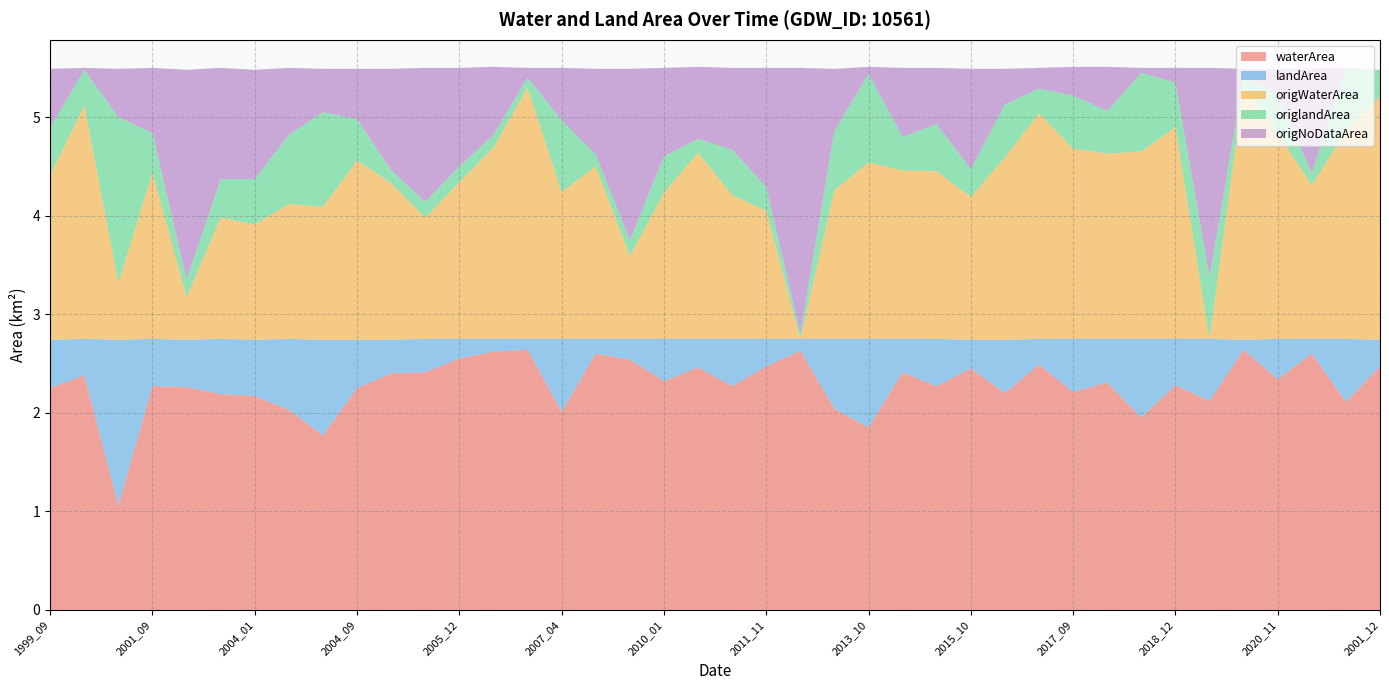

Reading left to right, list all the values displayed in this chart.

waterArea: 1999_09=2.2	1999_12=2.4	2000_04=1.1	2001_09=2.3	2003_10=2.3	2003_12=2.2	2004_01=2.2	2004_04=2.0	2004_05=1.8	2004_09=2.2	2004_10=2.4	2004_12=2.4	2005_12=2.5	2006_11=2.6	2007_01=2.6	2007_04=2.0	2008_01=2.6	2008_09=2.5	2010_01=2.3	2010_12=2.5	2011_10=2.3	2011_11=2.5	2011_12=2.6	2012_05=2.0	2013_10=1.9	2015_01=2.4	2015_02=2.3	2015_10=2.5	2016_03=2.2	2016_09=2.5	2017_09=2.2	2017_11=2.3	2018_10=1.9	2018_12=2.3	2019_07=2.1	2019_12=2.6	2020_11=2.3	2020_12=2.6	2001_01=2.1	2001_12=2.5
landArea: 1999_09=0.5	1999_12=0.4	2000_04=1.7	2001_09=0.5	2003_10=0.5	2003_12=0.6	2004_01=0.6	2004_04=0.7	2004_05=1.0	2004_09=0.5	2004_10=0.3	2004_12=0.3	2005_12=0.2	2006_11=0.1	2007_01=0.1	2007_04=0.7	2008_01=0.1	2008_09=0.2	2010_01=0.4	2010_12=0.3	2011_10=0.5	2011_11=0.3	2011_12=0.1	2012_05=0.7	2013_10=0.9	2015_01=0.3	2015_02=0.5	2015_10=0.3	2016_03=0.5	2016_09=0.3	2017_09=0.5	2017_11=0.4	2018_10=0.8	2018_12=0.5	2019_07=0.6	2019_12=0.1	2020_11=0.4	2020_12=0.1	2001_01=0.6	2001_12=0.3
origWaterArea: 1999_09=1.7	1999_12=2.4	2000_04=0.6	2001_09=1.7	2003_10=0.4	2003_12=1.2	2004_01=1.2	2004_04=1.4	2004_05=1.4	2004_09=1.8	2004_10=1.6	2004_12=1.2	2005_12=1.6	2006_11=1.9	2007_01=2.5	2007_04=1.5	2008_01=1.8	2008_09=0.8	2010_01=1.5	2010_12=1.9	2011_10=1.5	2011_11=1.3	2011_12=0.0	2012_05=1.5	2013_10=1.8	2015_01=1.7	2015_02=1.7	2015_10=1.4	2016_03=1.9	2016_09=2.3	2017_09=1.9	2017_11=1.9	2018_10=1.9	2018_12=2.1	2019_07=0.0	2019_12=2.6	2020_11=2.1	2020_12=1.6	2001_01=2.1	2001_12=2.5
origlandArea: 1999_09=0.5	1999_12=0.4	2000_04=1.7	2001_09=0.4	2003_10=0.2	2003_12=0.4	2004_01=0.5	2004_04=0.7	2004_05=1.0	2004_09=0.4	2004_10=0.1	2004_12=0.2	2005_12=0.2	2006_11=0.1	2007_01=0.1	2007_04=0.7	2008_01=0.1	2008_09=0.2	2010_01=0.4	2010_12=0.1	2011_10=0.5	2011_11=0.2	2011_12=0.1	2012_05=0.6	2013_10=0.9	2015_01=0.3	2015_02=0.5	2015_10=0.3	2016_03=0.5	2016_09=0.2	2017_09=0.5	2017_11=0.4	2018_10=0.8	2018_12=0.5	2019_07=0.6	2019_12=0.1	2020_11=0.4	2020_12=0.1	2001_01=0.6	2001_12=0.3
origNoDataArea: 1999_09=0.6	1999_12=0.0	2000_04=0.5	2001_09=0.7	2003_10=2.1	2003_12=1.1	2004_01=1.1	2004_04=0.7	2004_05=0.4	2004_09=0.5	2004_10=1.0	2004_12=1.4	2005_12=1.0	2006_11=0.7	2007_01=0.1	2007_04=0.5	2008_01=0.9	2008_09=1.7	2010_01=0.9	2010_12=0.7	2011_10=0.8	2011_11=1.2	2011_12=2.7	2012_05=0.6	2013_10=0.1	2015_01=0.7	2015_02=0.6	2015_10=1.0	2016_03=0.4	2016_09=0.2	2017_09=0.3	2017_11=0.5	2018_10=0.1	2018_12=0.1	2019_07=2.1	2019_12=0.1	2020_11=0.3	2020_12=1.1	2001_01=0.0	2001_12=0.0